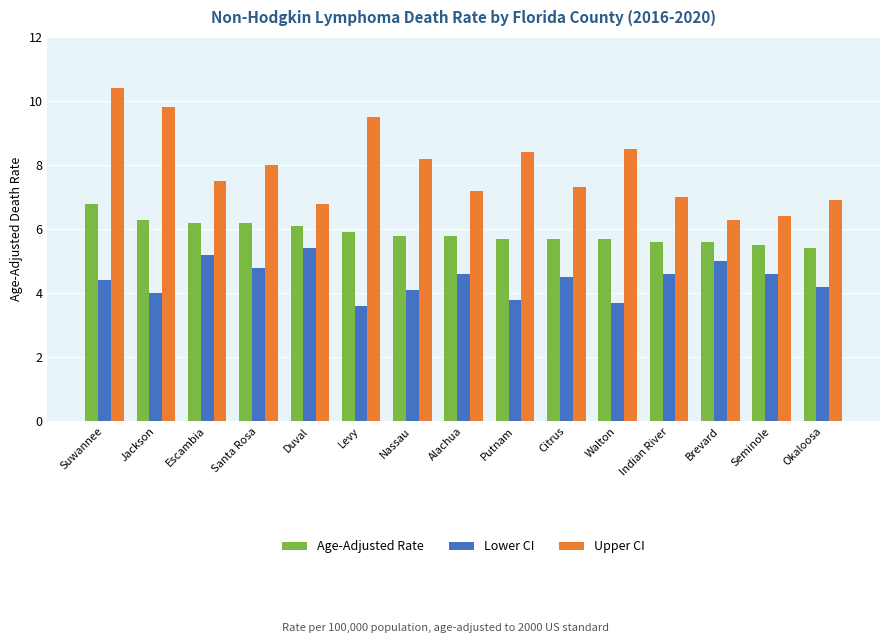

Read the Lower CI value at Putnam.

3.8